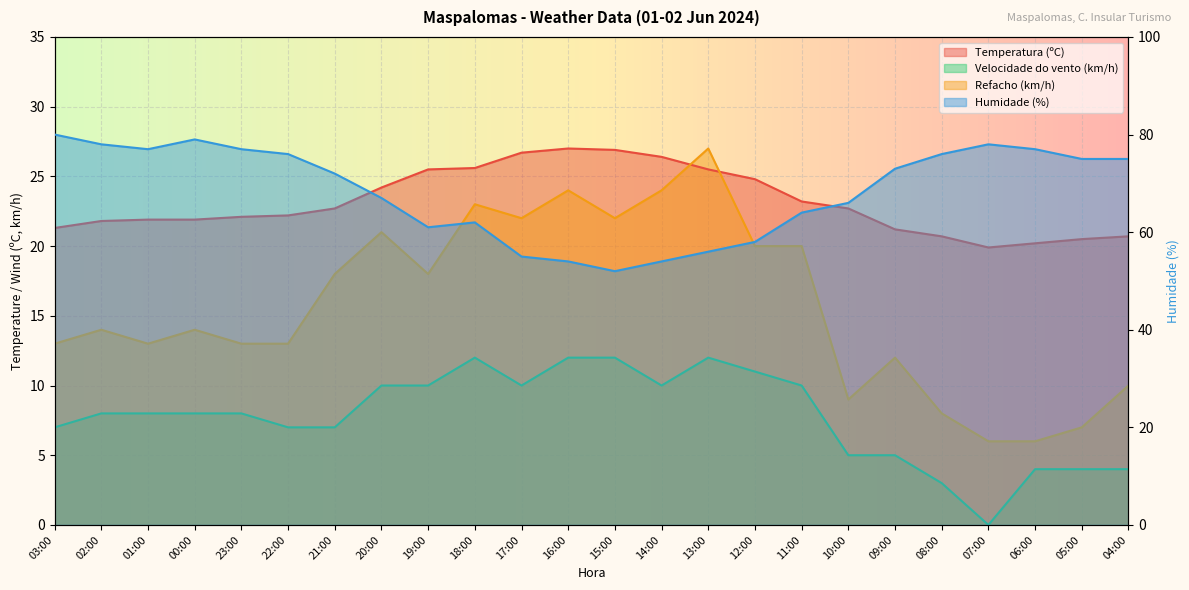

How many values in Velocidade do vento (km/h) are above zero?

23